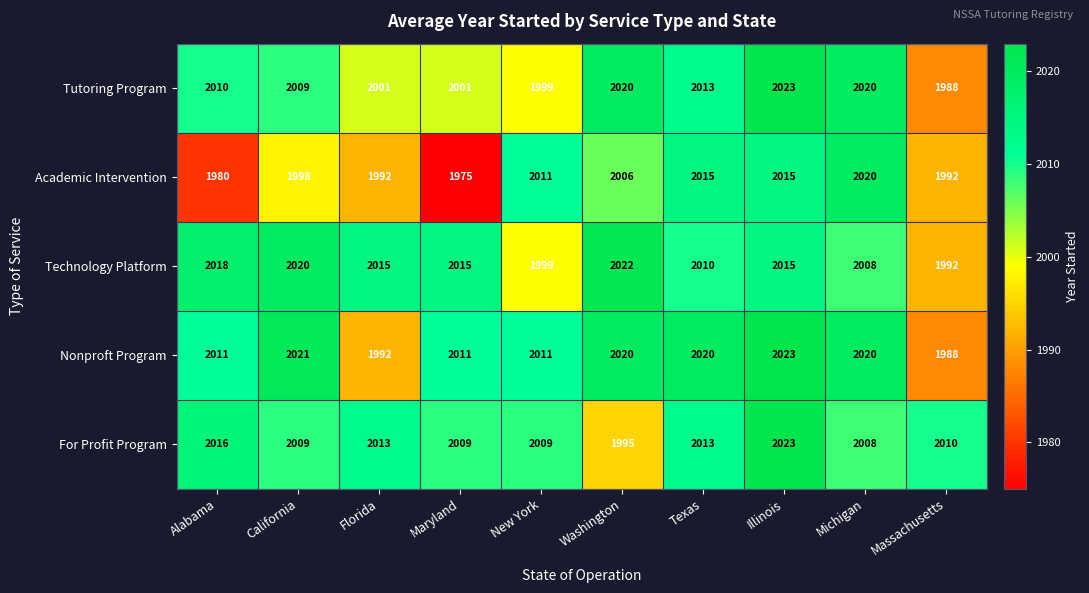

The For Profit Program series shows 1995 at Washington. True or false?

True